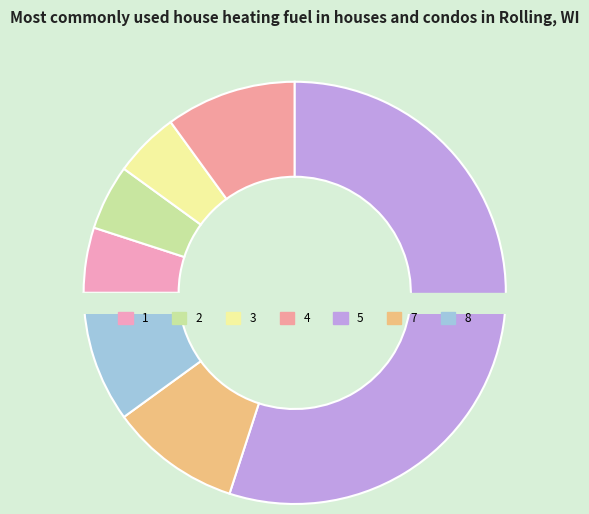

To the nearest percent, what is the difference between the largest and smallest slice percentages?

55%